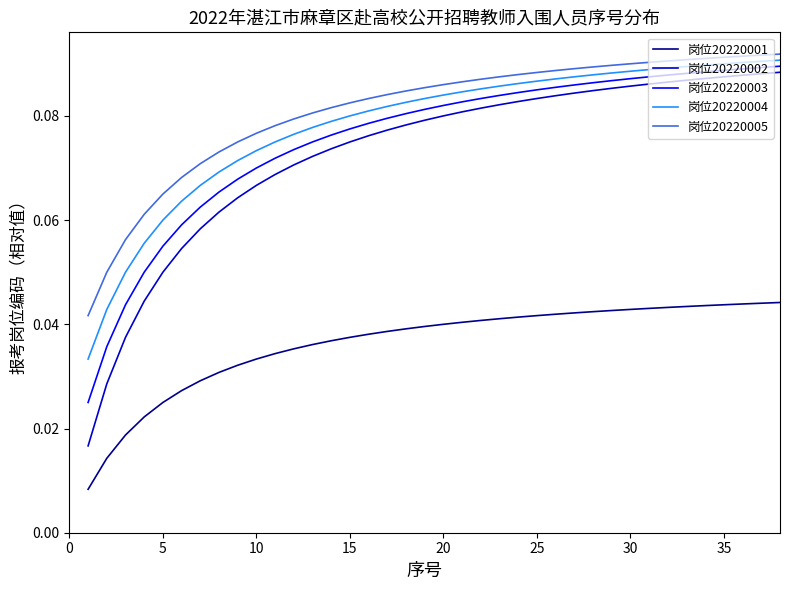

True or false: 岗位20220004 and 岗位20220002 intersect in this chart.

False